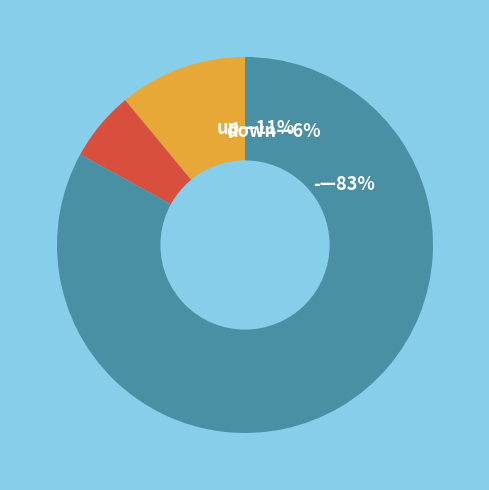

Combined, do down and up account for over 50%?

No